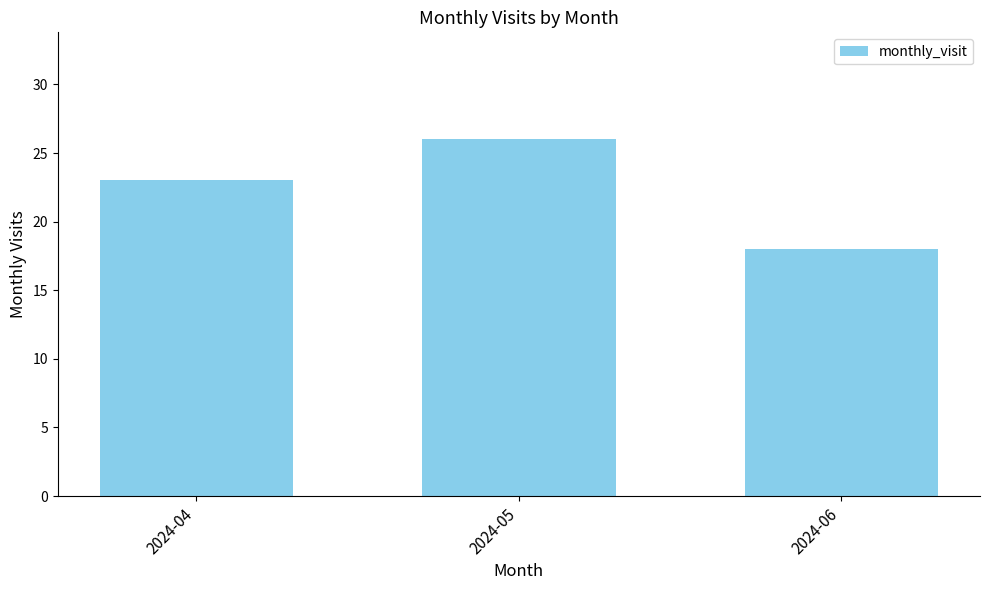

Which label corresponds to the largest value in the chart?

2024-05